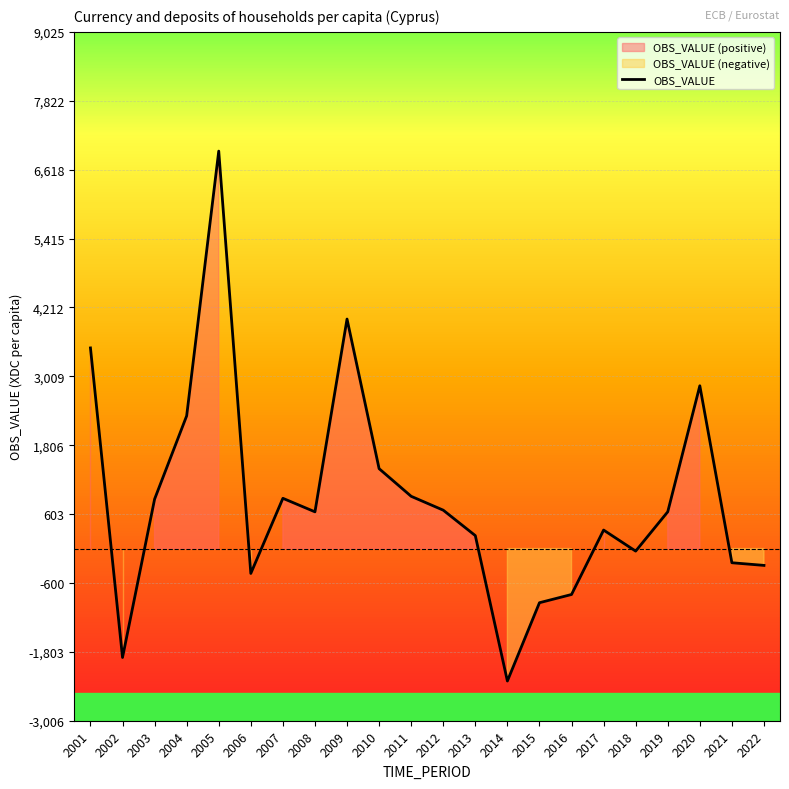

How many negative values are there?

8